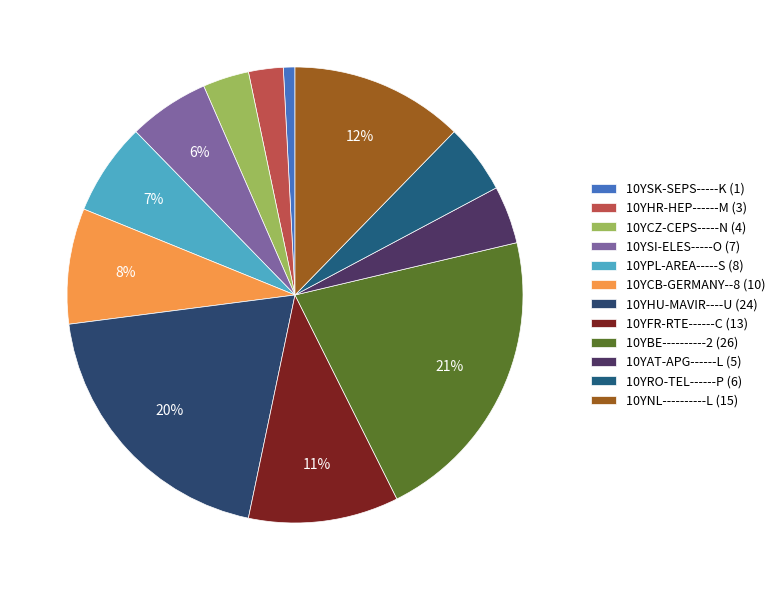

What percentage do 10YNL----------L and 10YCB-GERMANY--8 together represent?

20.5%